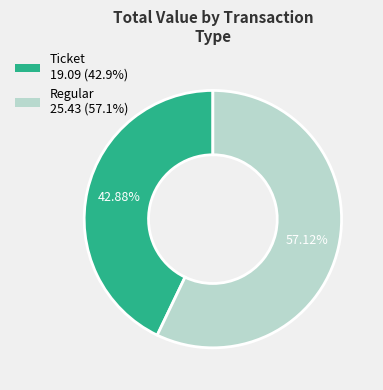

Is it true that Regular is 3% of the pie?

False